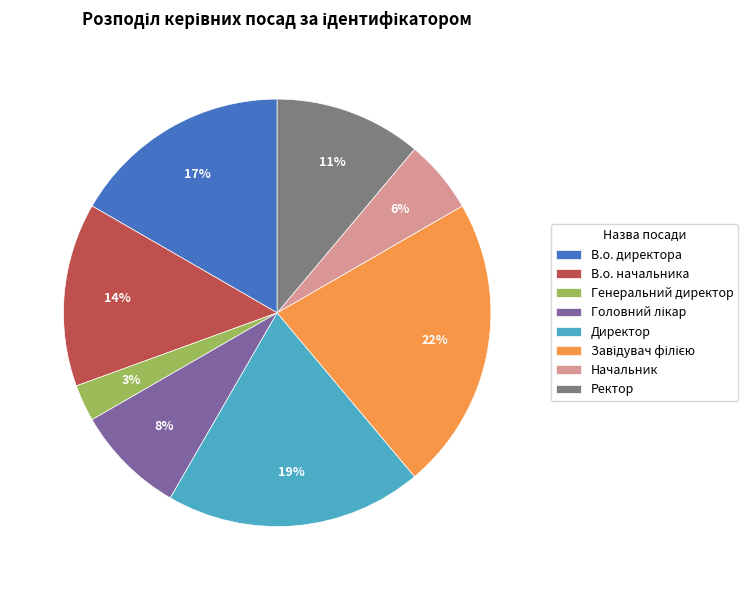

Combined, do Начальник and В.о. директора account for over 50%?

No